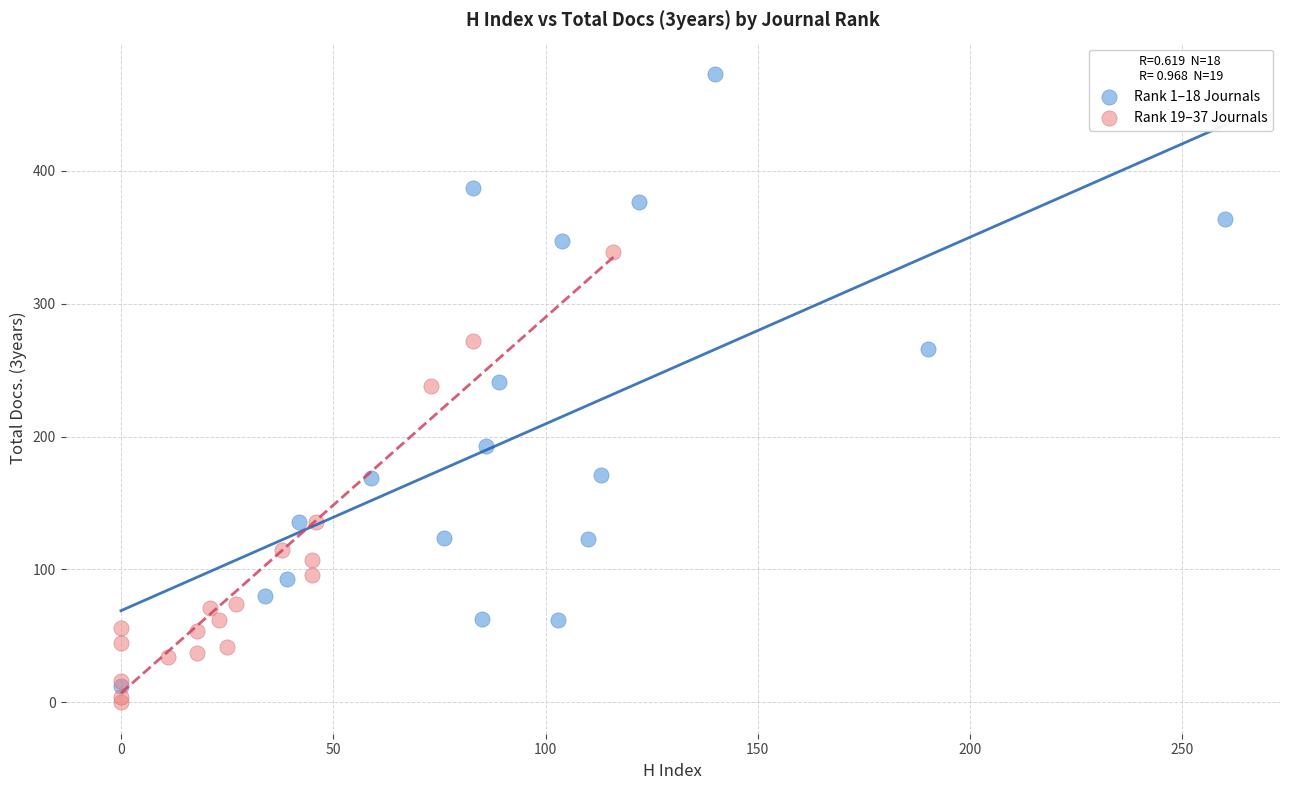

Which series has the widest spread of Y values?

Rank 1–18 Journals